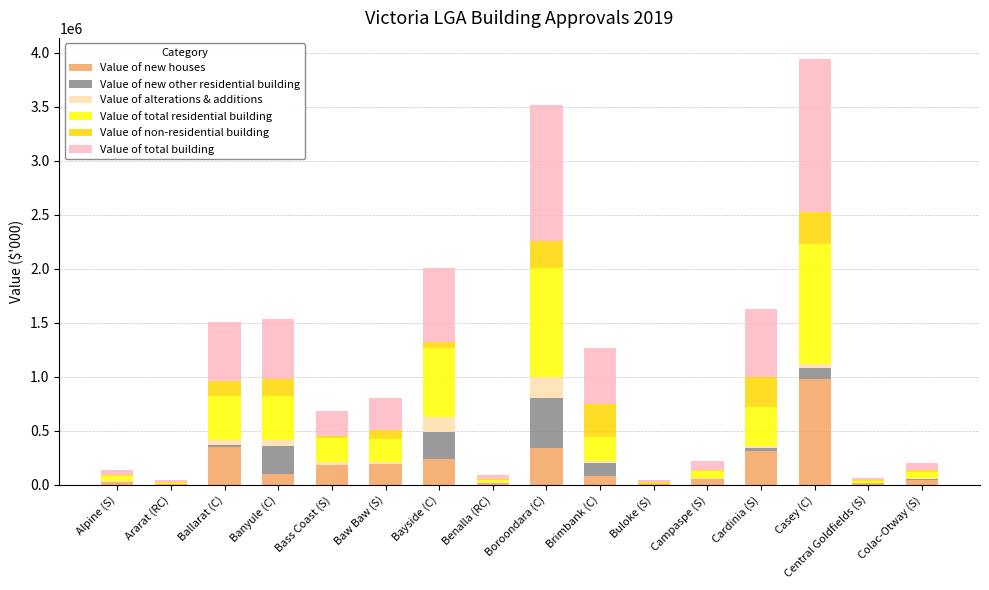

At which label does Value of new houses reach its peak?

Casey (C)